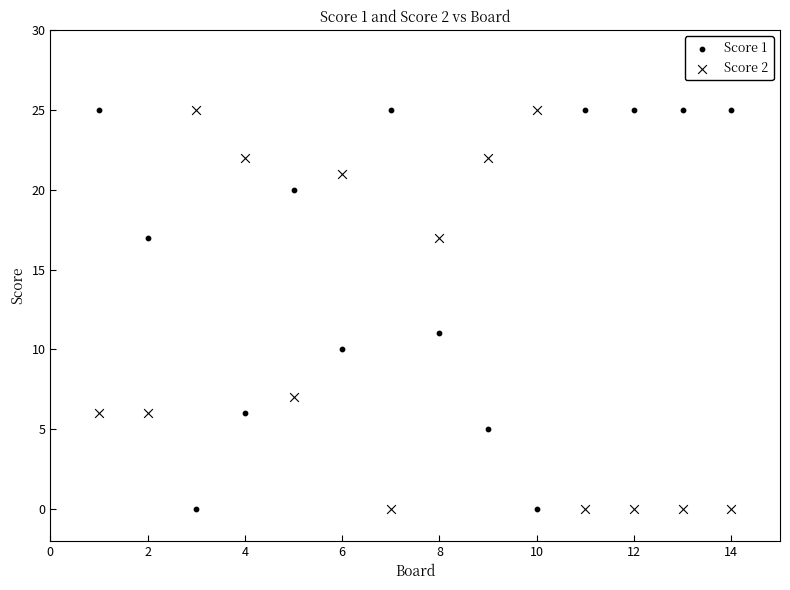

How many data points are displayed?

28